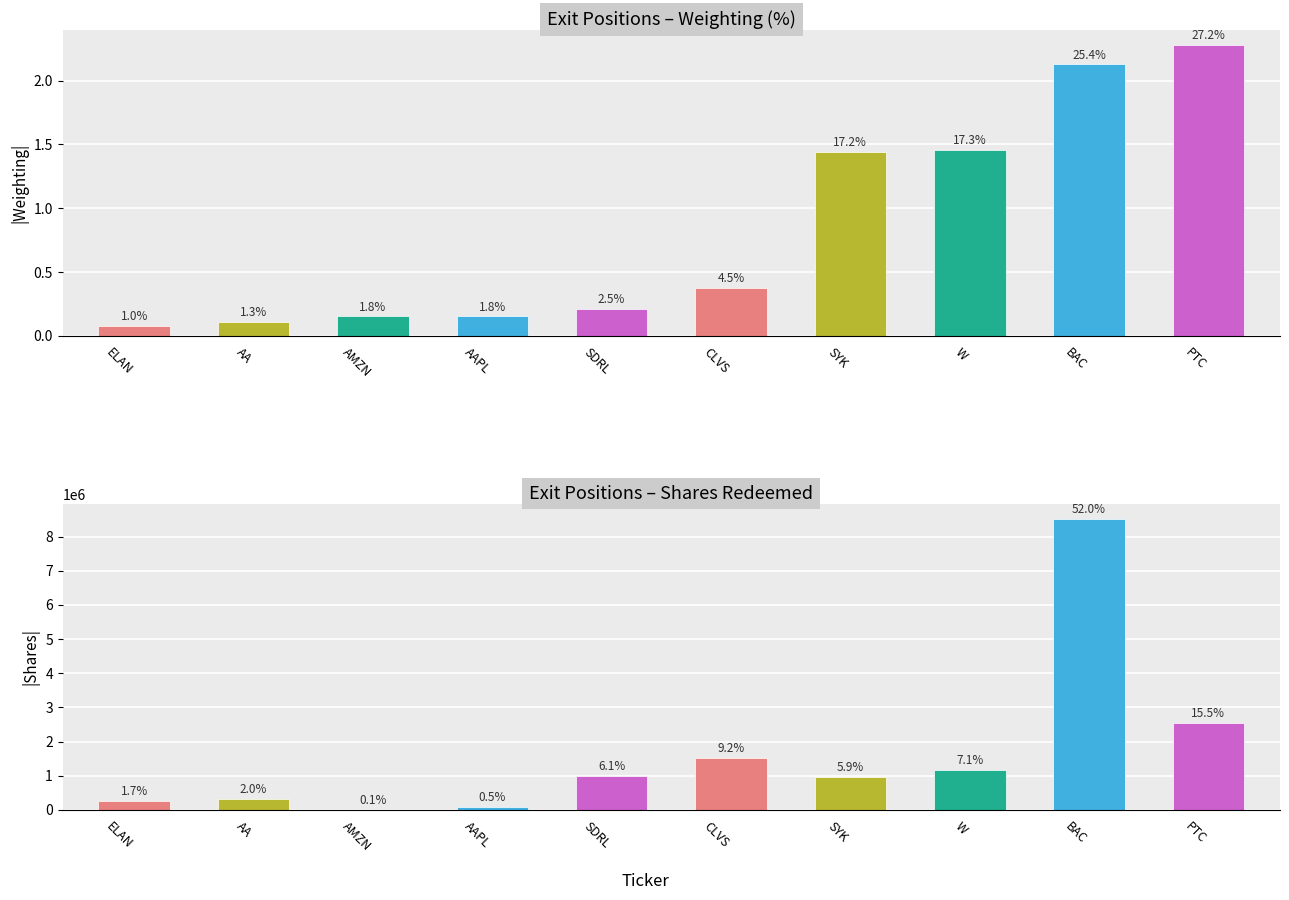

Reading right to left, transcribe all the data shown in this chart.

Weighting: PTC=2.3	BAC=2.1	W=1.5	SYK=1.4	CLVS=0.4	SDRL=0.2	AAPL=0.2	AMZN=0.2	AA=0.1	ELAN=0.1
Shares or principal amount: PTC=2532770.0	BAC=8523630.0	W=1163392.0	SYK=959076.0	CLVS=1514940.0	SDRL=1005151.0	AAPL=79800.0	AMZN=9000.0	AA=325000.0	ELAN=271900.0